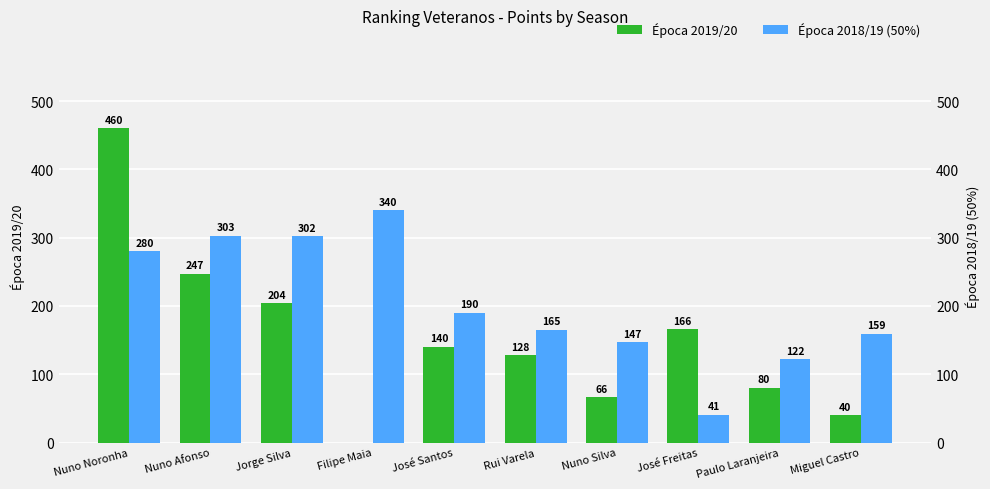

What is the difference between the Época 2018/19 (50%) values at Nuno Noronha and Rui Varela?

115.0